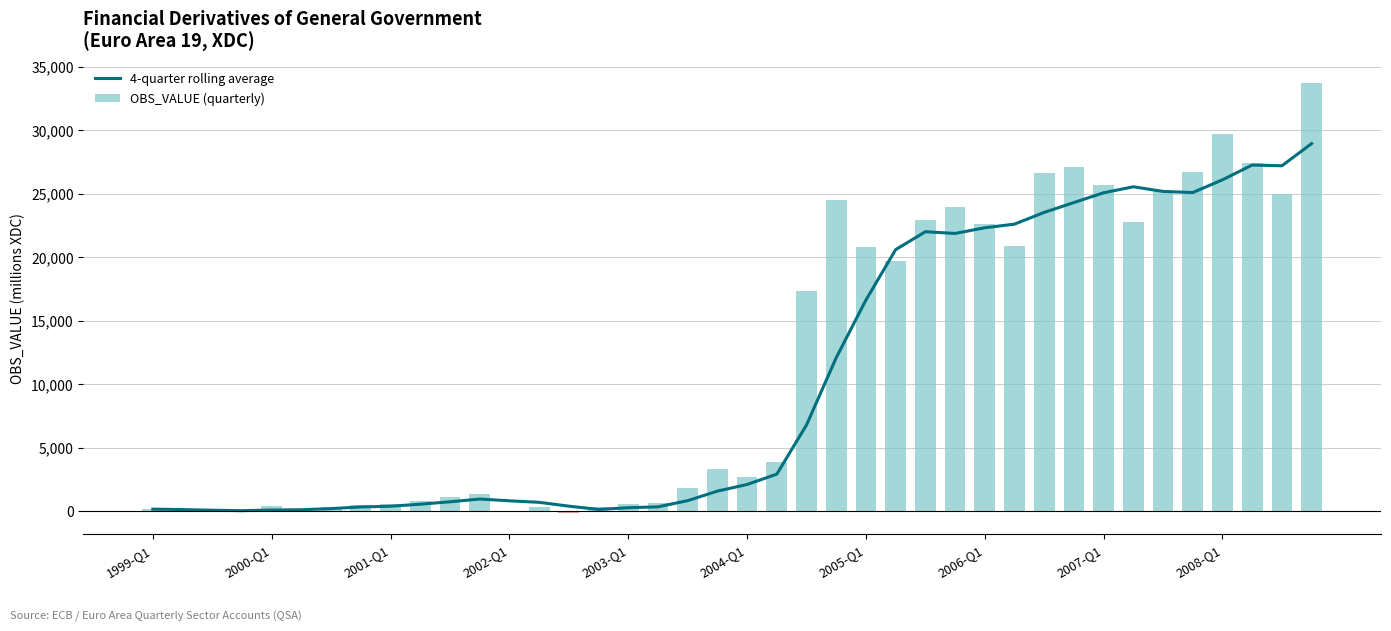

Where is OBS_VALUE (quarterly) nearest to the value 16797?

22